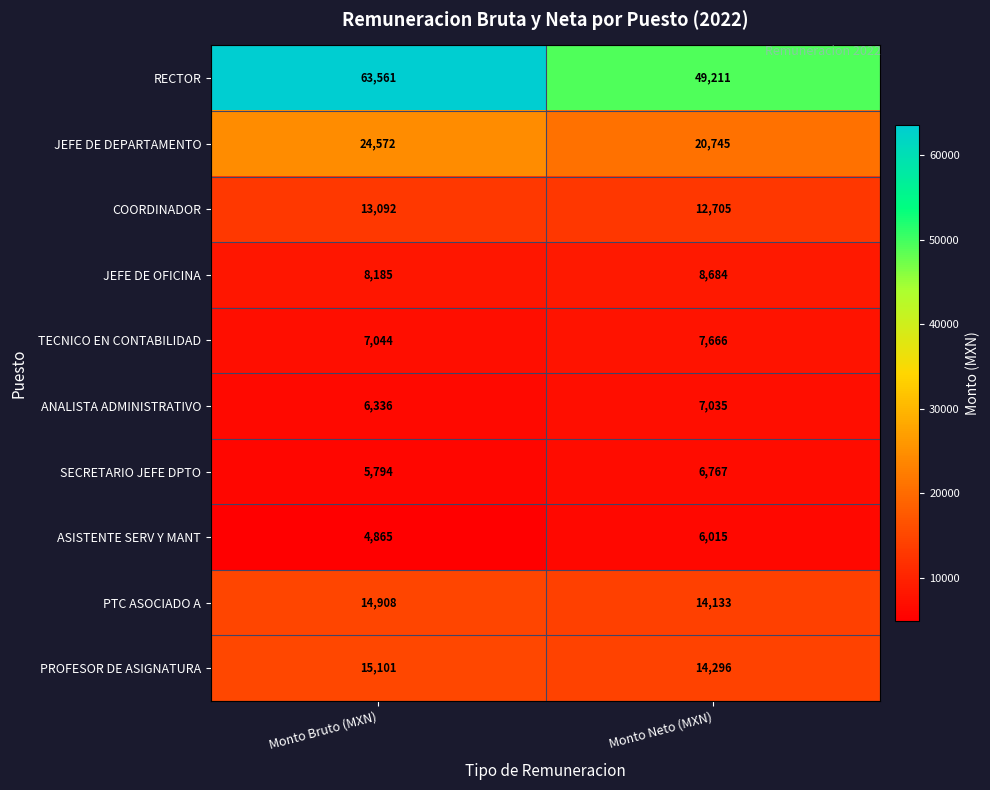

Where is ASISTENTE SERV Y MANT nearest to the value 5440?

Monto Bruto (MXN)